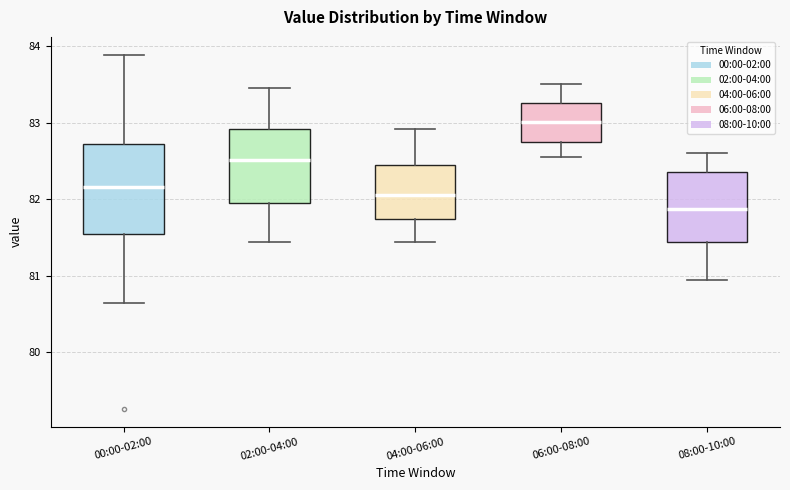

Comparing the boxes themselves (not the whiskers), which one is the tallest?

00:00-02:00